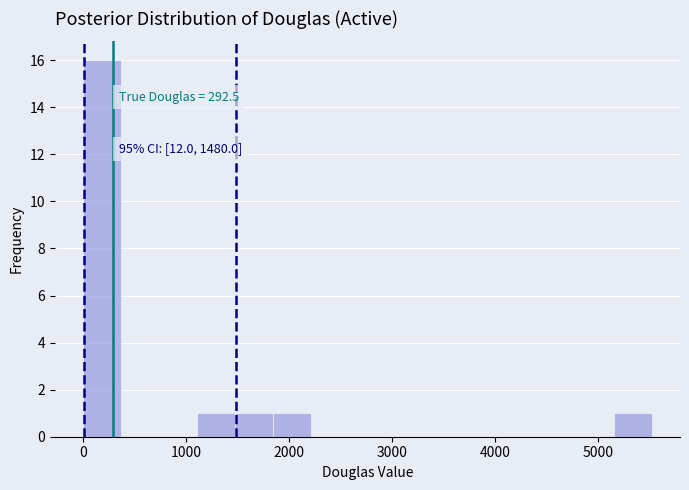

Read against the x-axis, roughly where is the centre of the tallest bar?

200